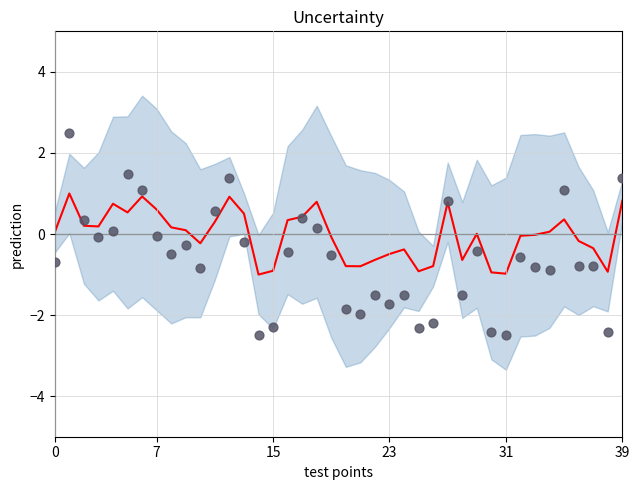

What is the total value across all series at 26?

-3.0